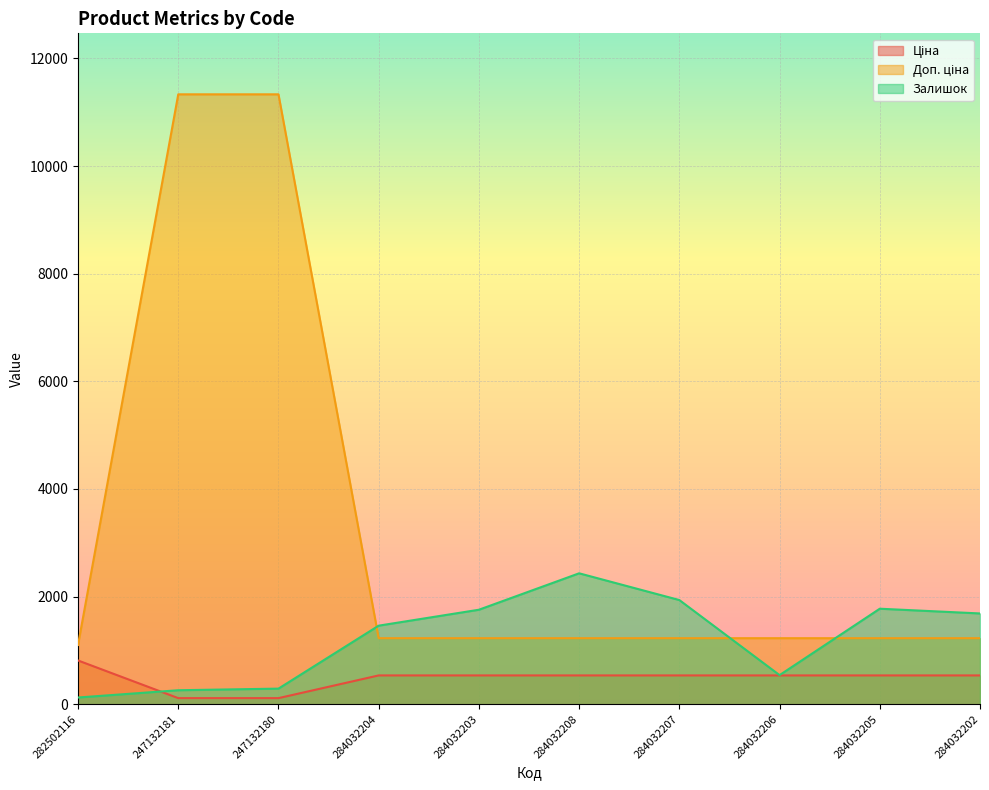

True or false: Доп. ціна has a value of 1227.2 at 284032203.

True